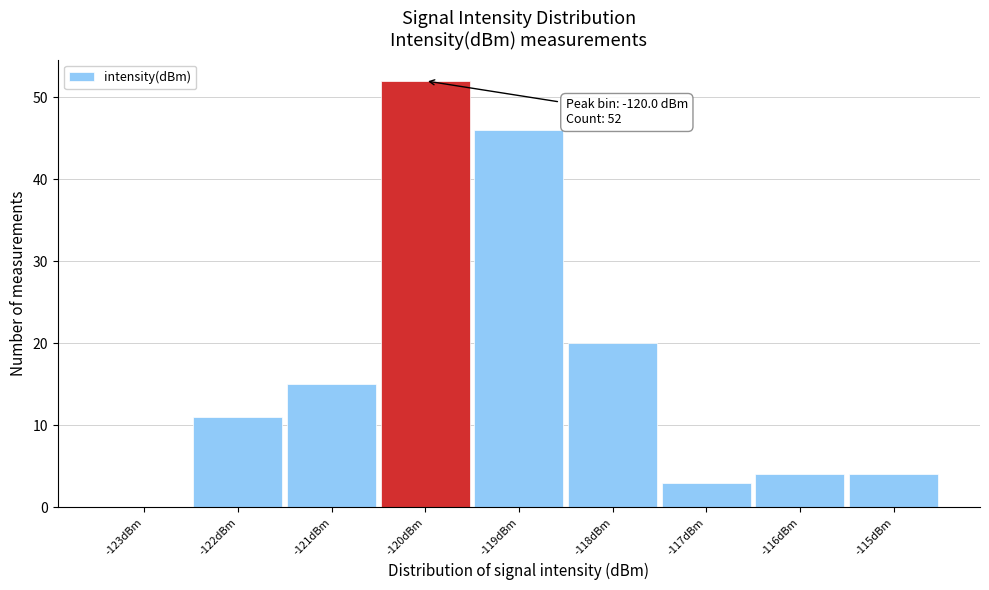

Which range on the x-axis has the tallest bar?

-120.5 to -119.5